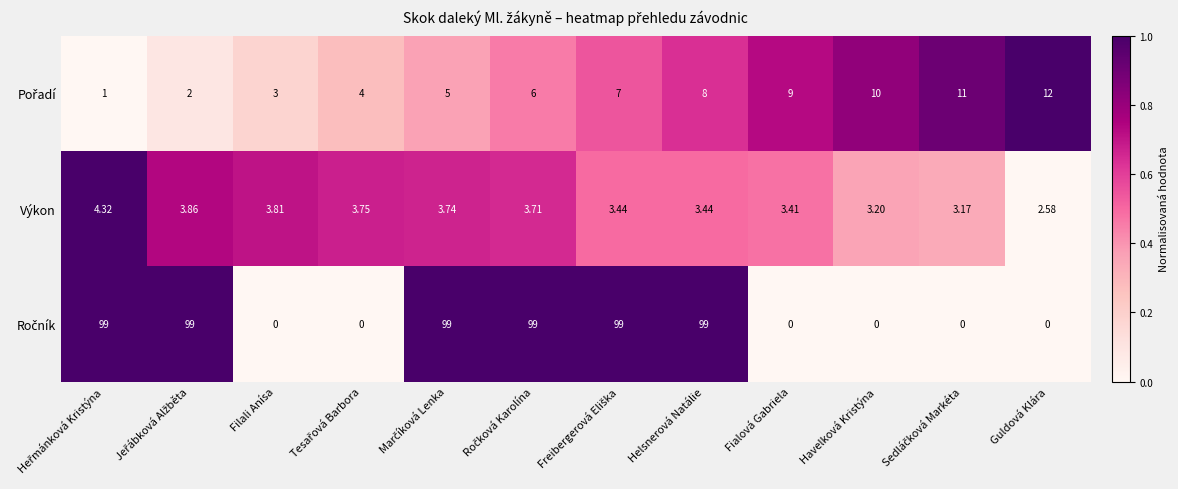

At which category is the sum across all series the highest?

Helsnerová Natálie